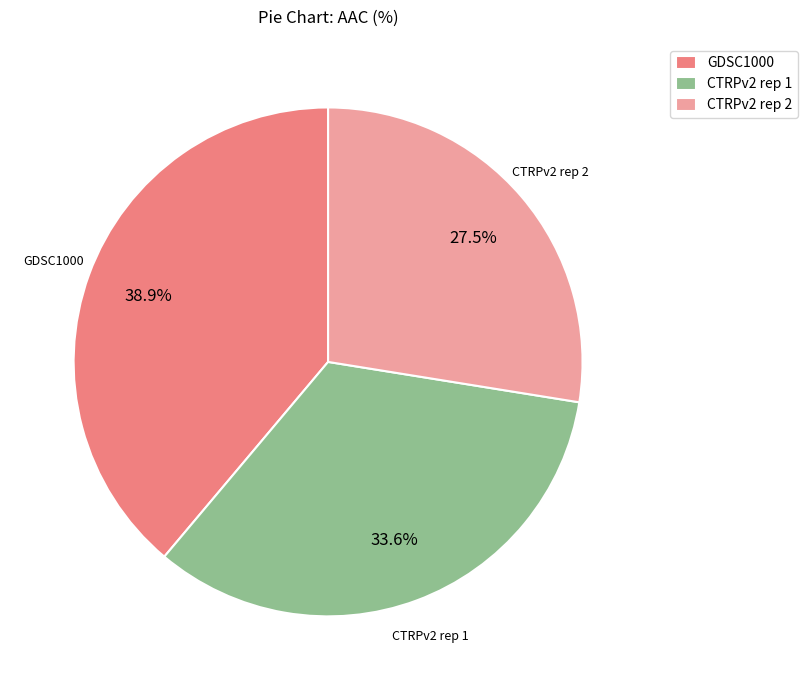

True or false: CTRPv2 rep 1 accounts for 44% of the total.

False